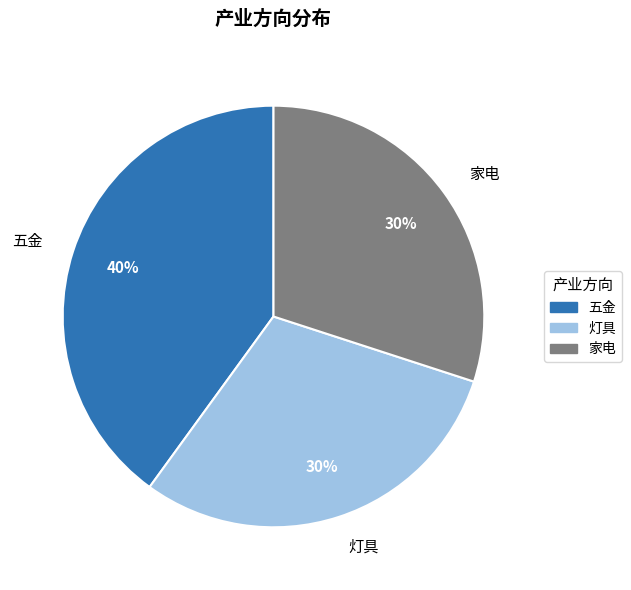

Is there any slice that represents more than half of the pie?

No